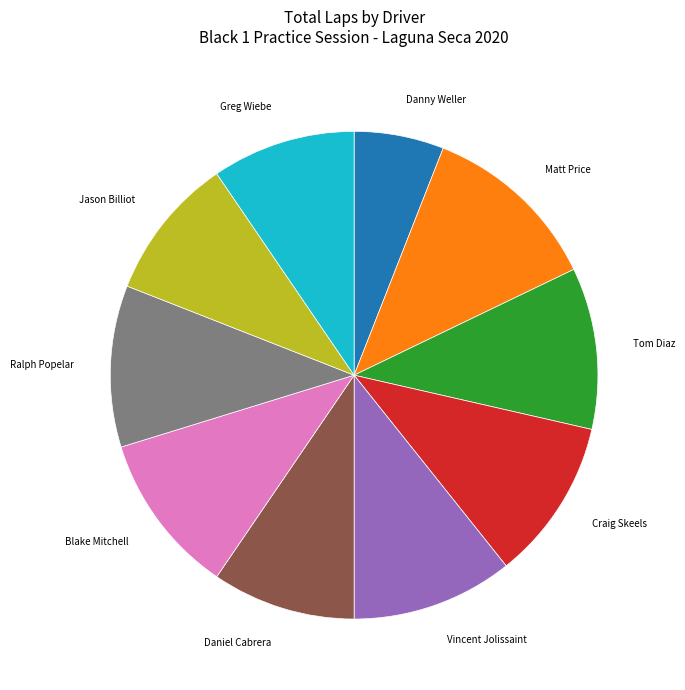

Is it true that Jason Billiot is 10% of the pie?

True